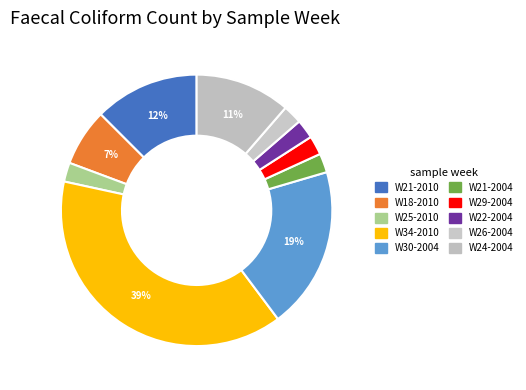

The W24-2004 slice represents 11% of the pie. True or false?

True